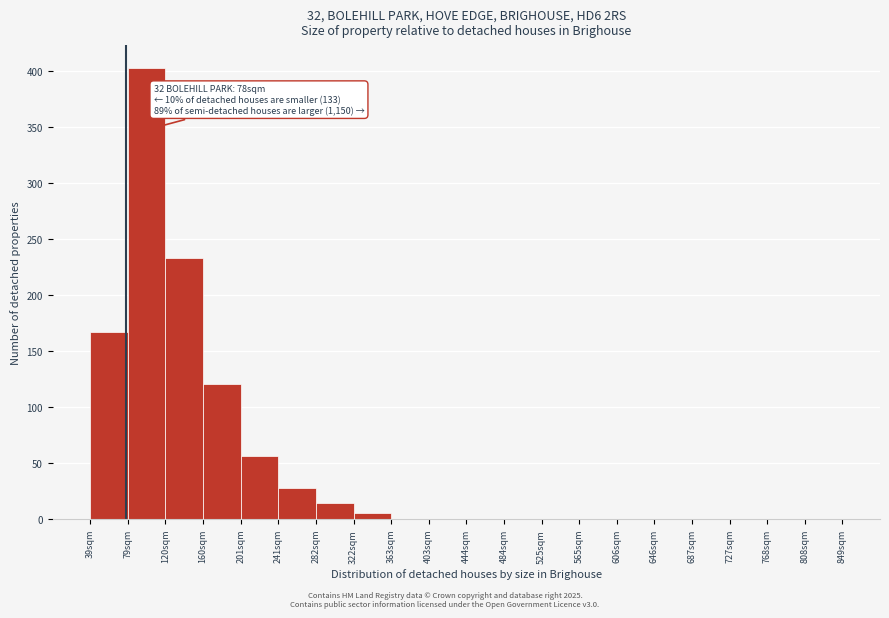

Reading left to right, list all the values displayed in this chart.

39sqm=167	79sqm=403	120sqm=233	160sqm=121	201sqm=56	241sqm=28	282sqm=14	322sqm=5	363sqm=0	403sqm=0	444sqm=0	484sqm=0	525sqm=0	565sqm=0	606sqm=0	646sqm=0	687sqm=0	727sqm=0	768sqm=0	808sqm=0